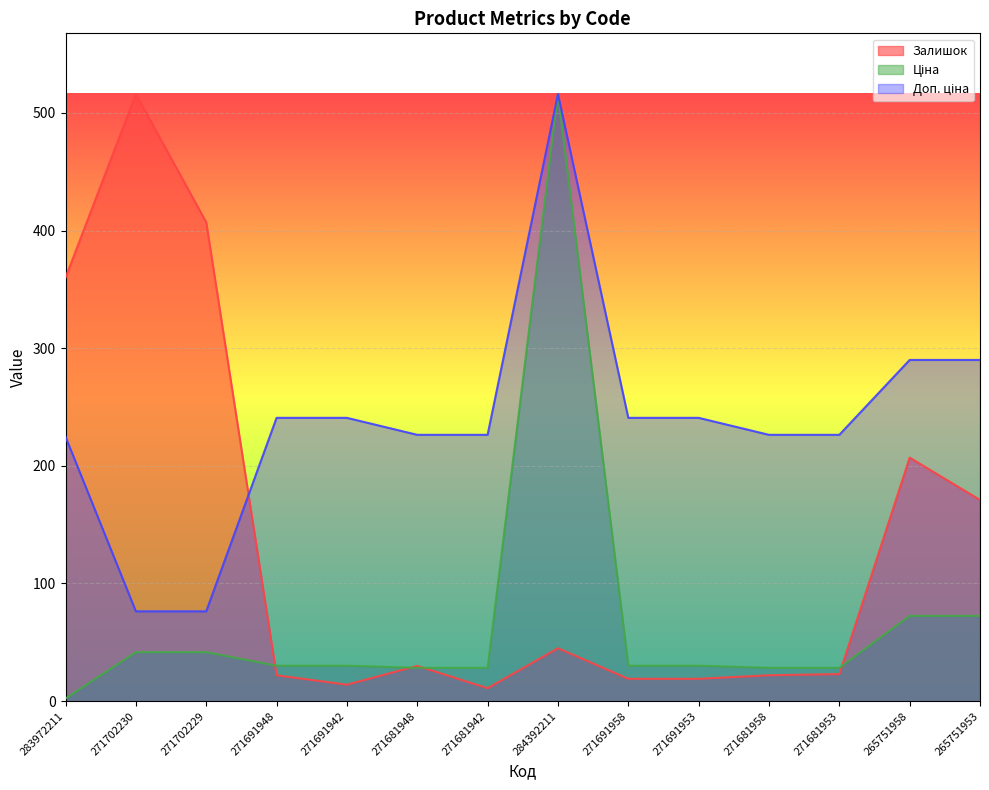

At which category is the sum across all series the highest?

284392211